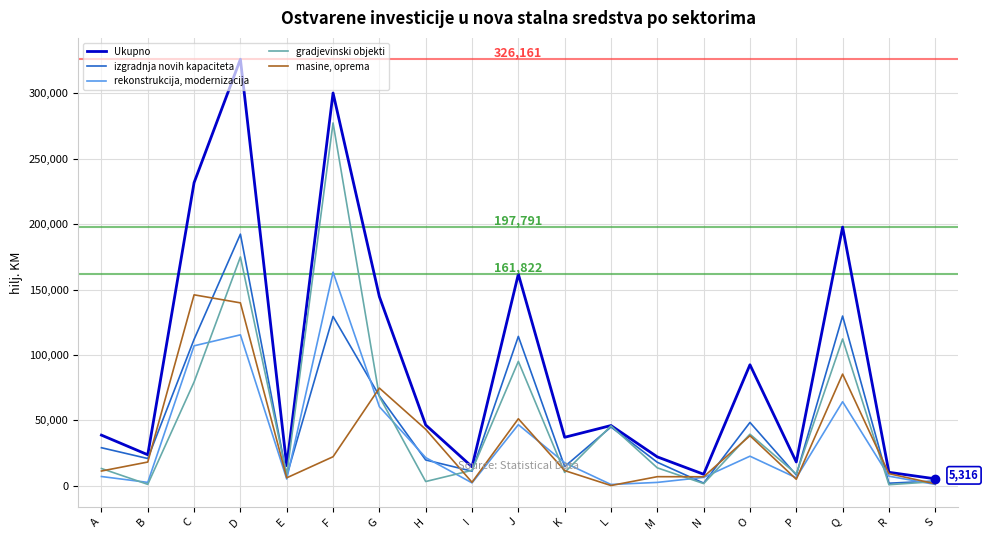

What are all the series names shown in the legend?

Ukupno, izgradnja novih kapaciteta, rekonstrukcija, modernizacija, gradjevinski objekti, masine, oprema